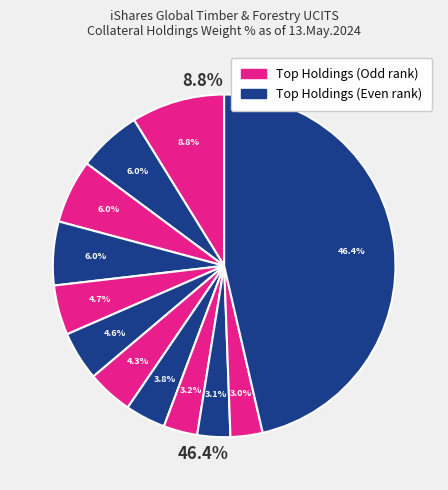

Which slice is the smallest?

HUMANA INC